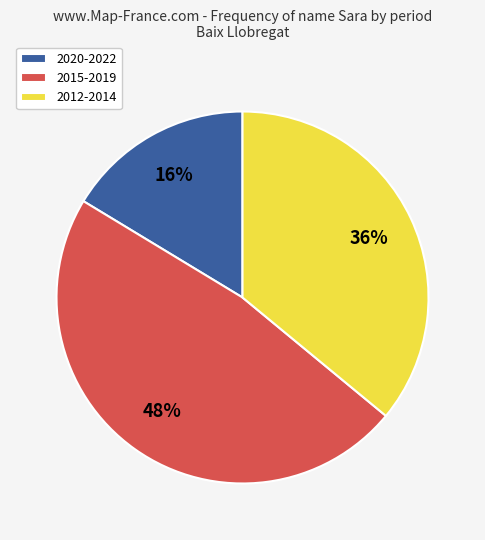

How many segments does this pie chart have?

3